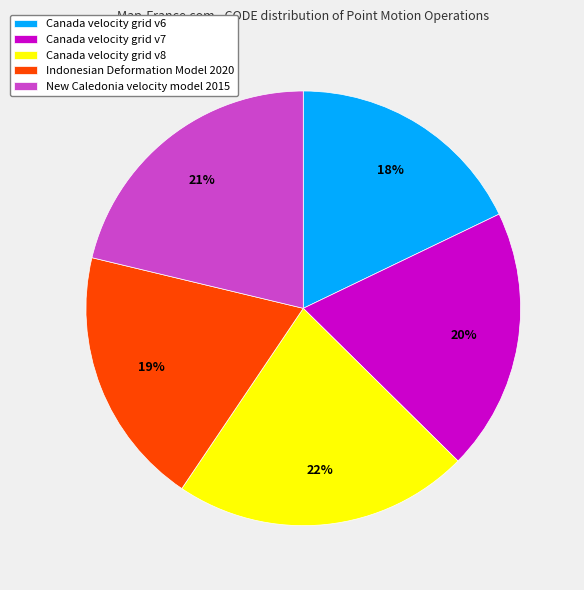

Combined, do Canada velocity grid v6 and Canada velocity grid v8 account for over 50%?

No